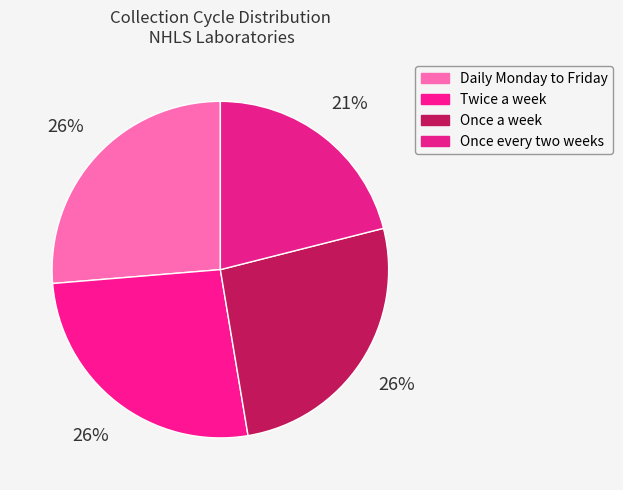

Which category has the biggest portion of the pie?

Daily Monday to Friday